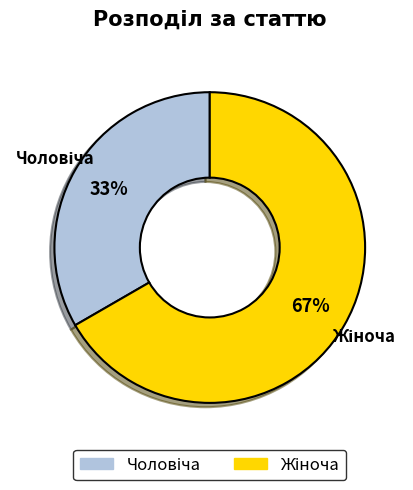

How many slices are in this pie chart?

2